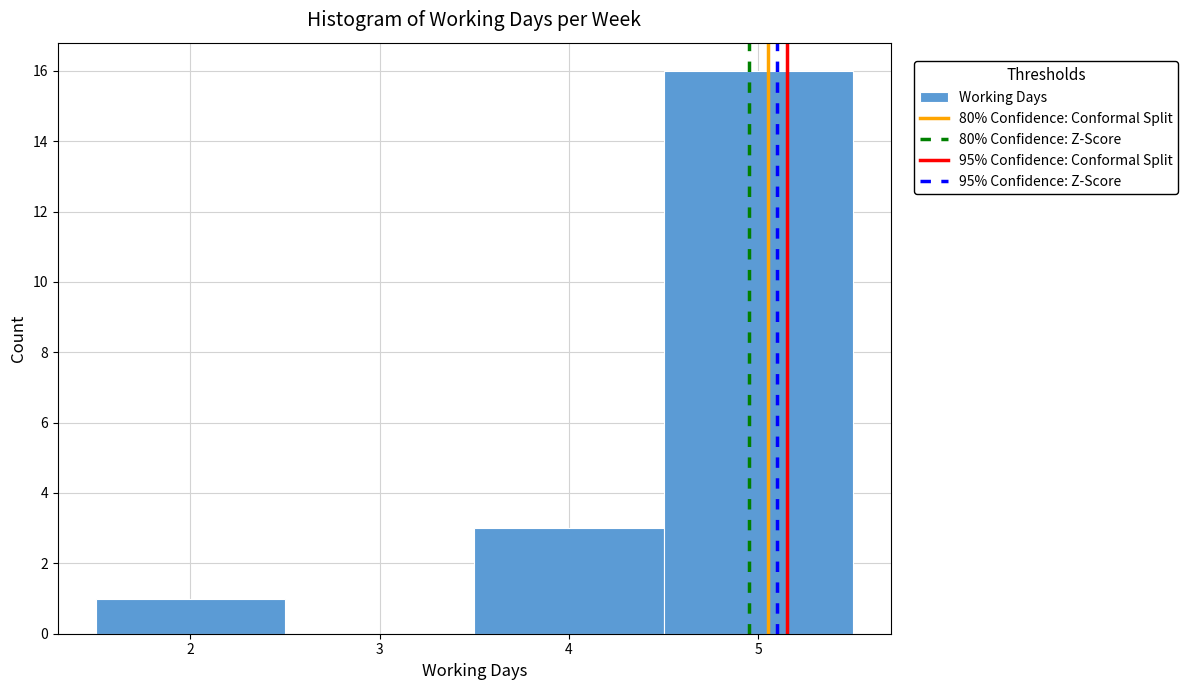

How tall is the bar that spans 1.5 to 2.5 on the x-axis? The values are not printed on the chart, so give them approximately, as read against the axis.

1